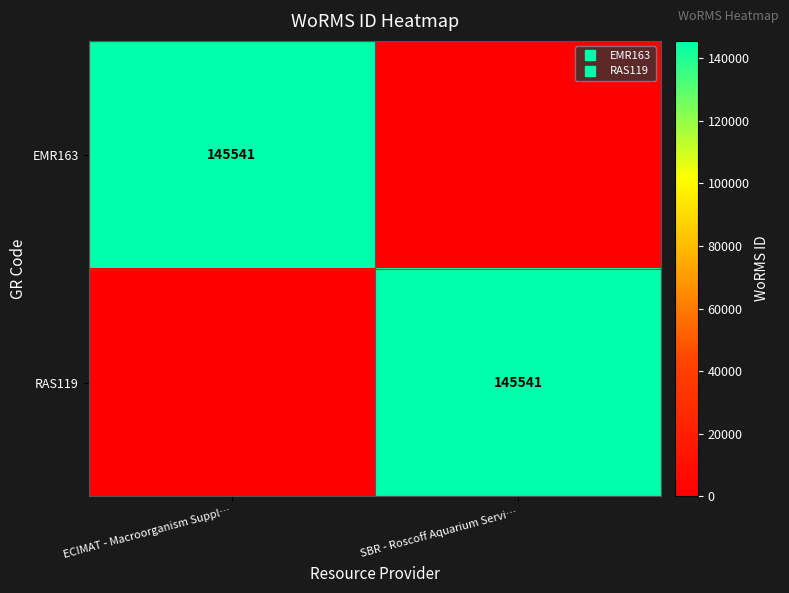

What is the difference between the maximum and minimum values in the EMR163 series?

145541